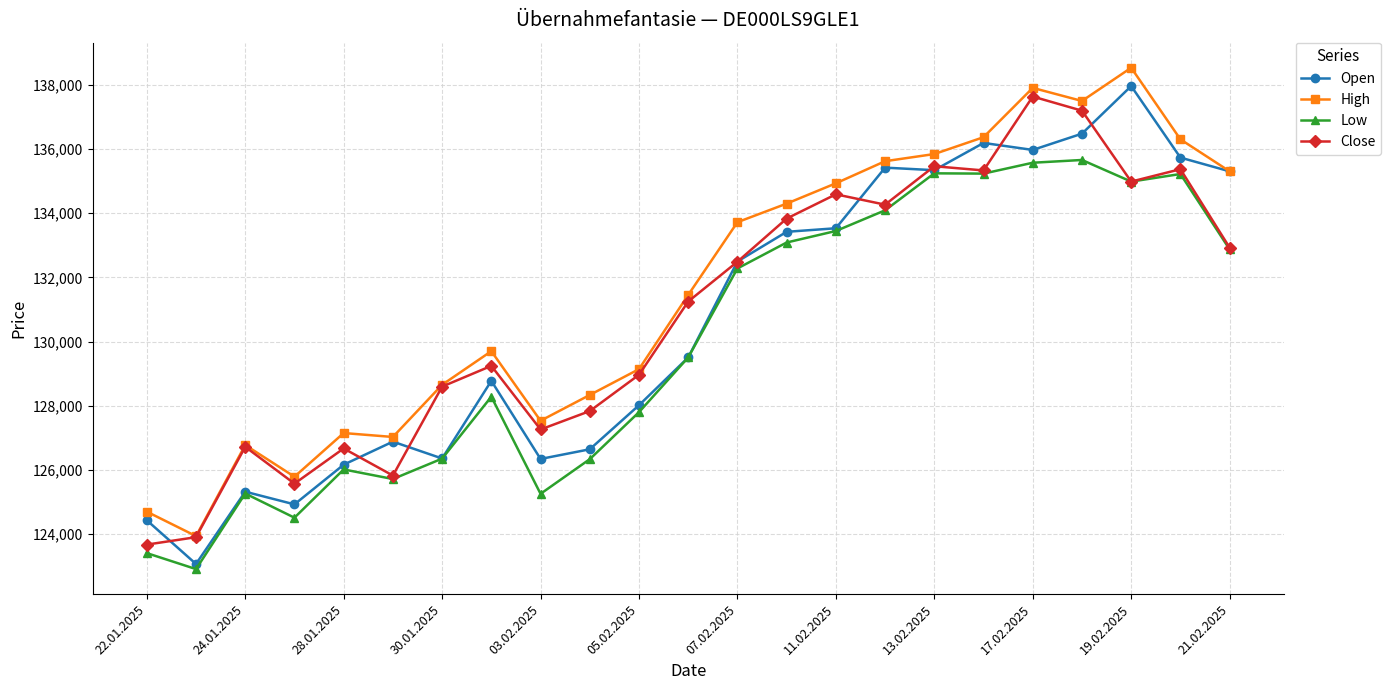

True or false: Low has more than 1 points higher than both neighbors.

True